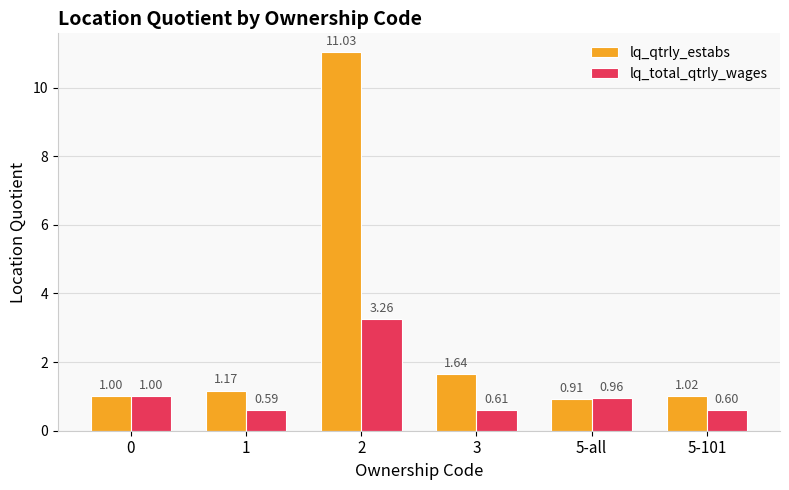

What is the difference between the lq_qtrly_estabs values at 1 and 0?

0.2